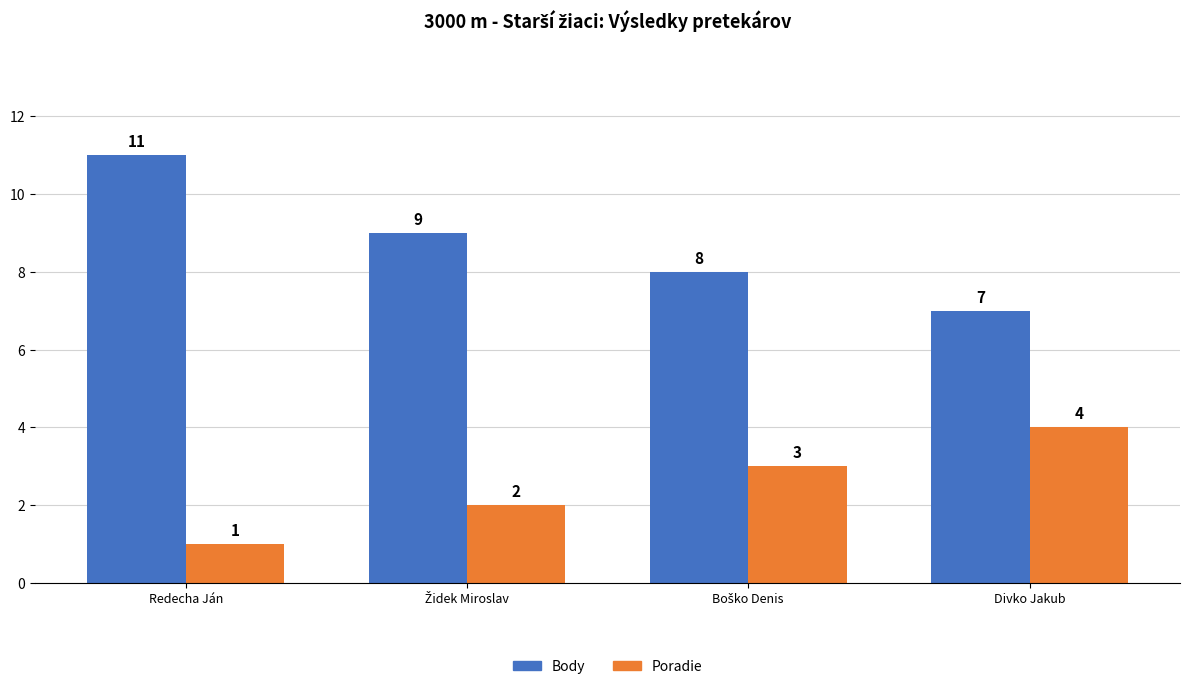

What are all the series names shown in the legend?

Body, Poradie